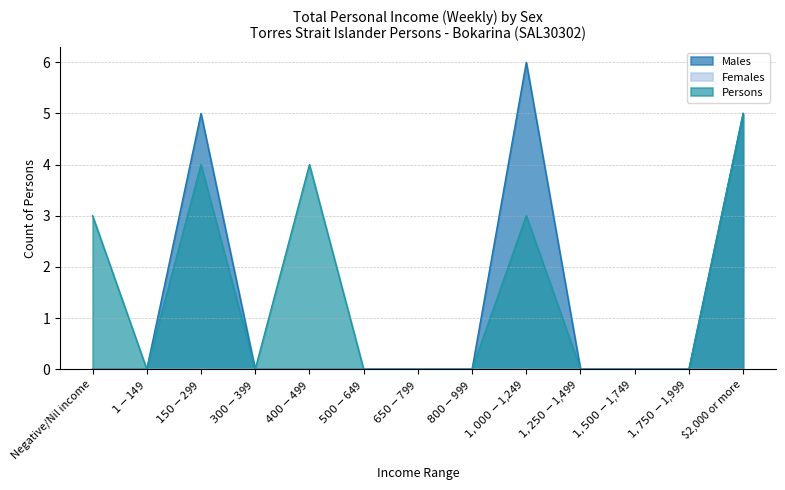

Is the value of Persons at $1-$149 greater than the value of Males at $400-$499?

No